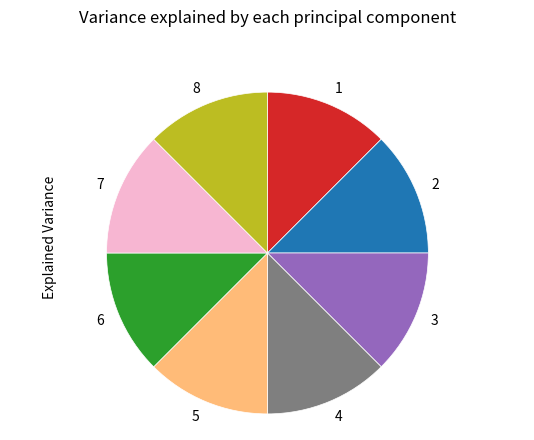

Is it true that 1 is 12% of the pie?

True